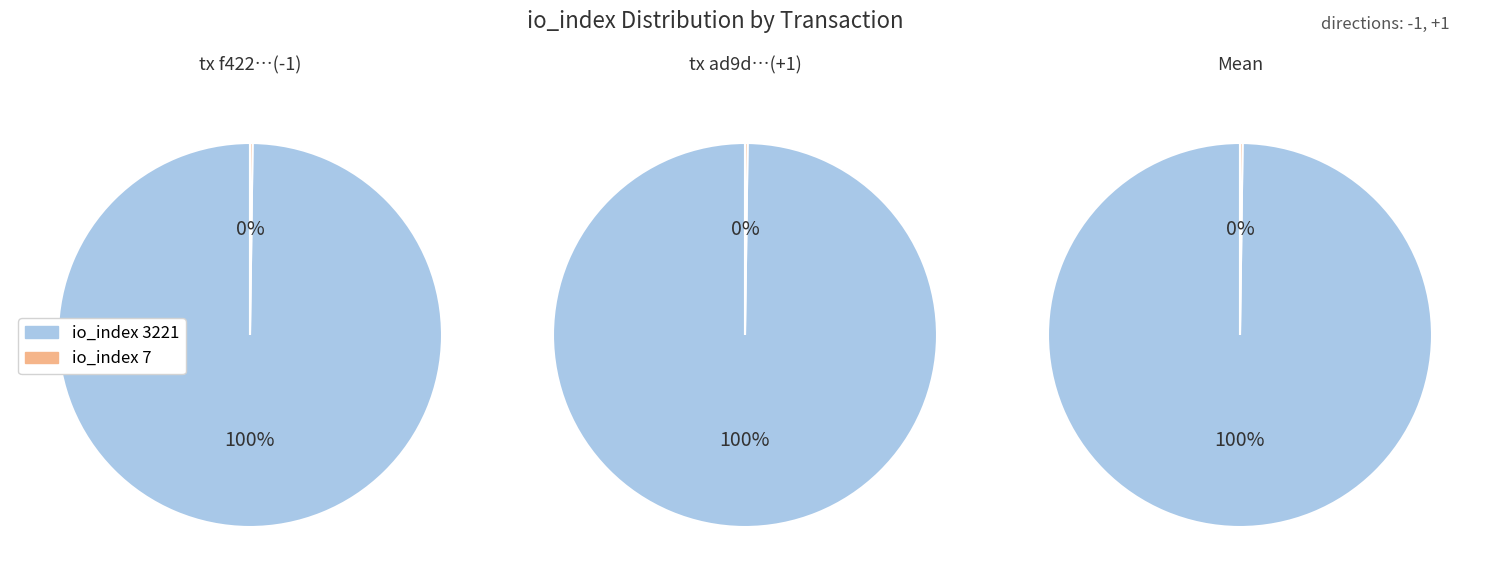

How many segments does this pie chart have?

2